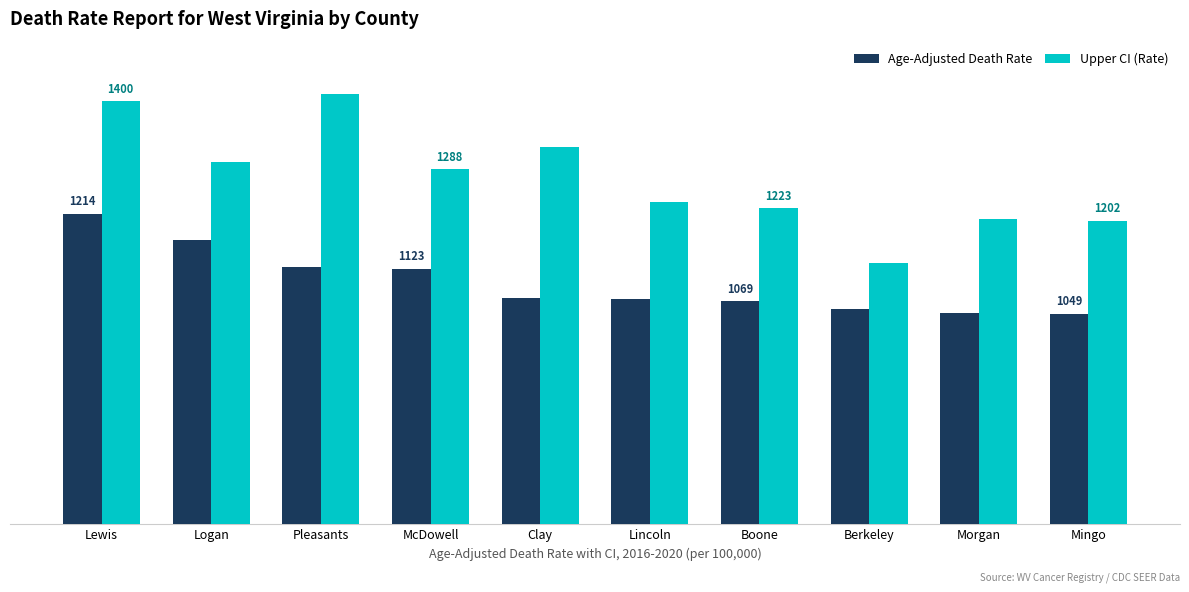

Rank the series by their average value, from lowest to highest.

Age-Adjusted Death Rate, Upper CI (Rate)